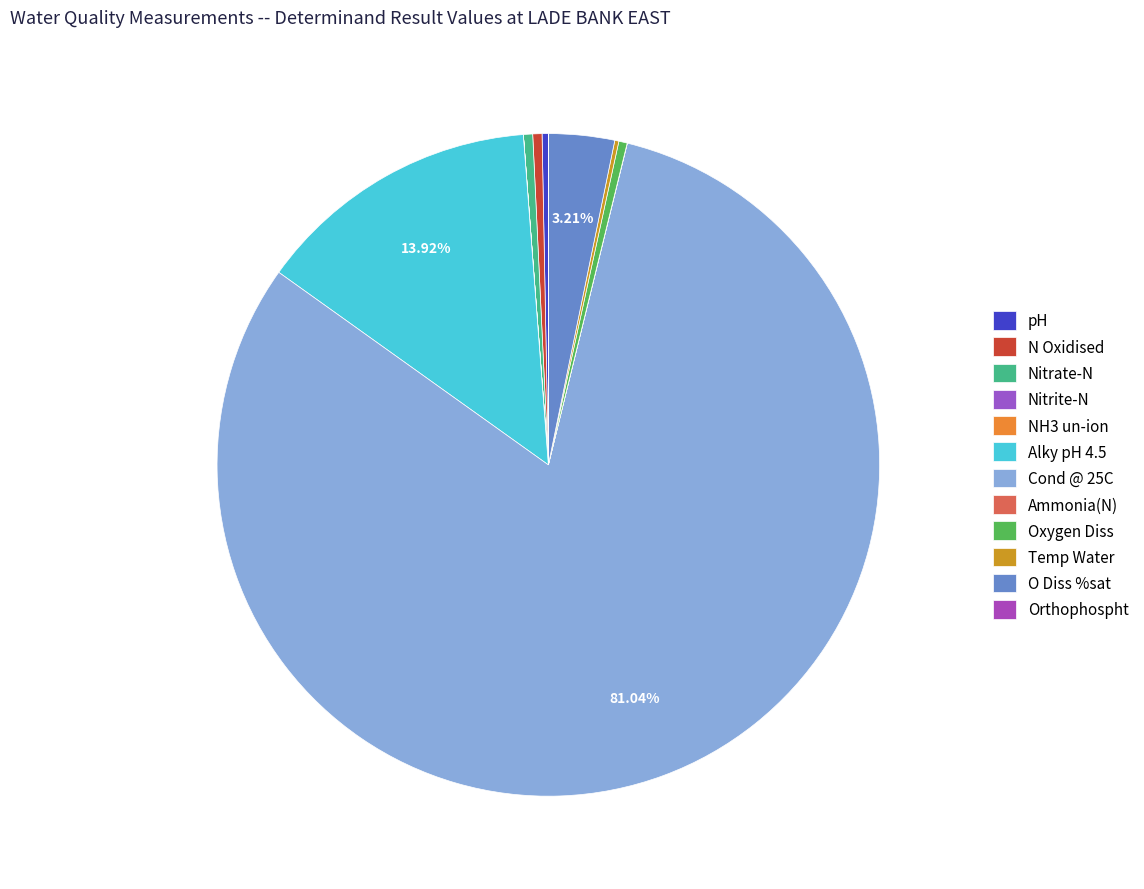

How many segments does this pie chart have?

12